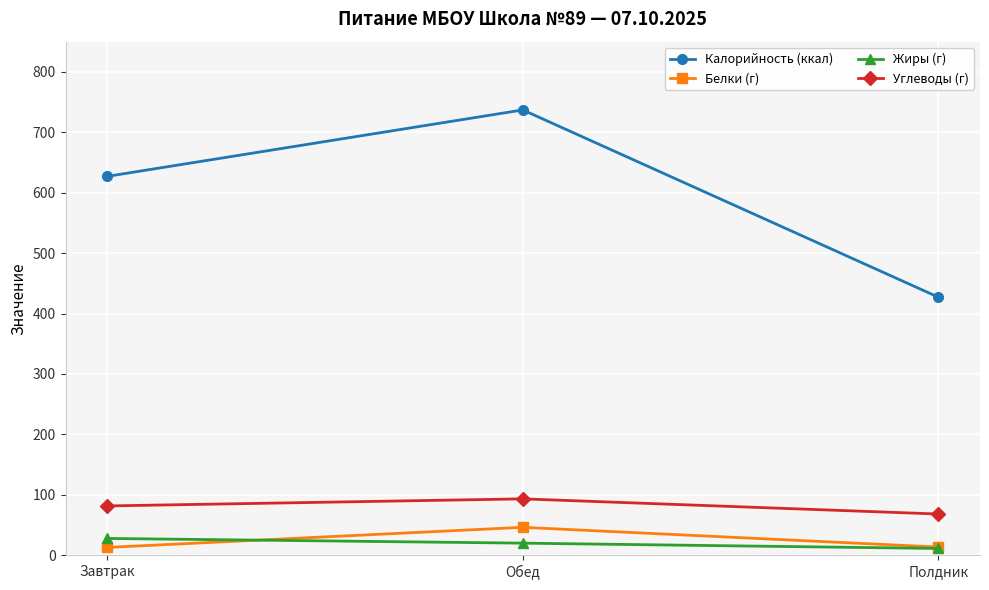

What is the difference between the Жиры (г) values at Обед and Завтрак?

7.8